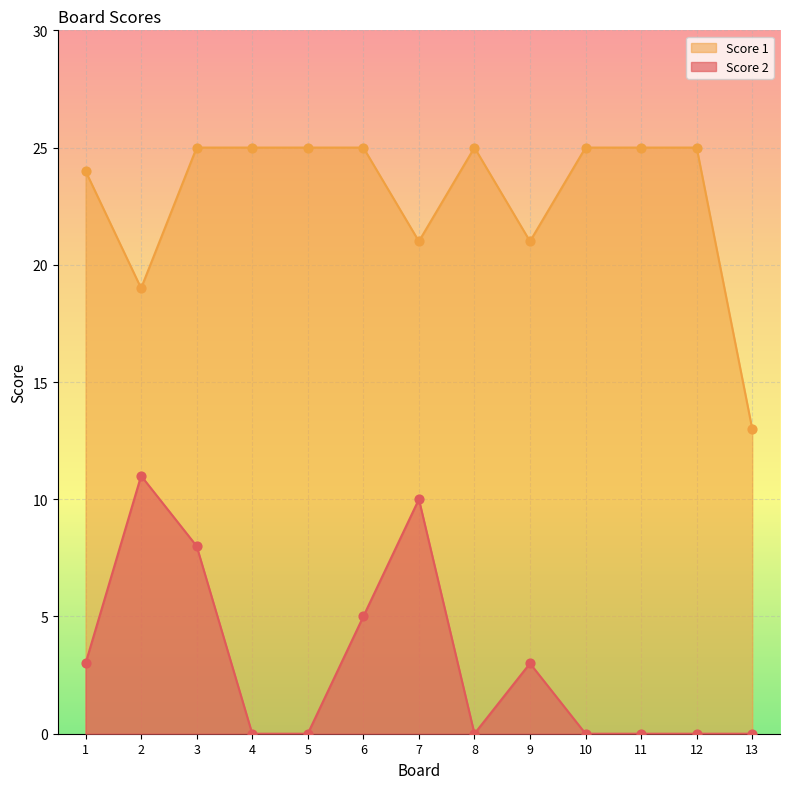

Which series reaches the minimum Y coordinate?

Score 2